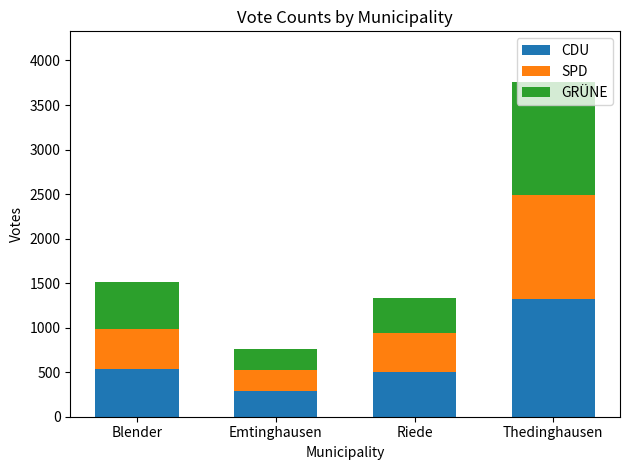

True or false: CDU has a value of 285 at Emtinghausen.

True